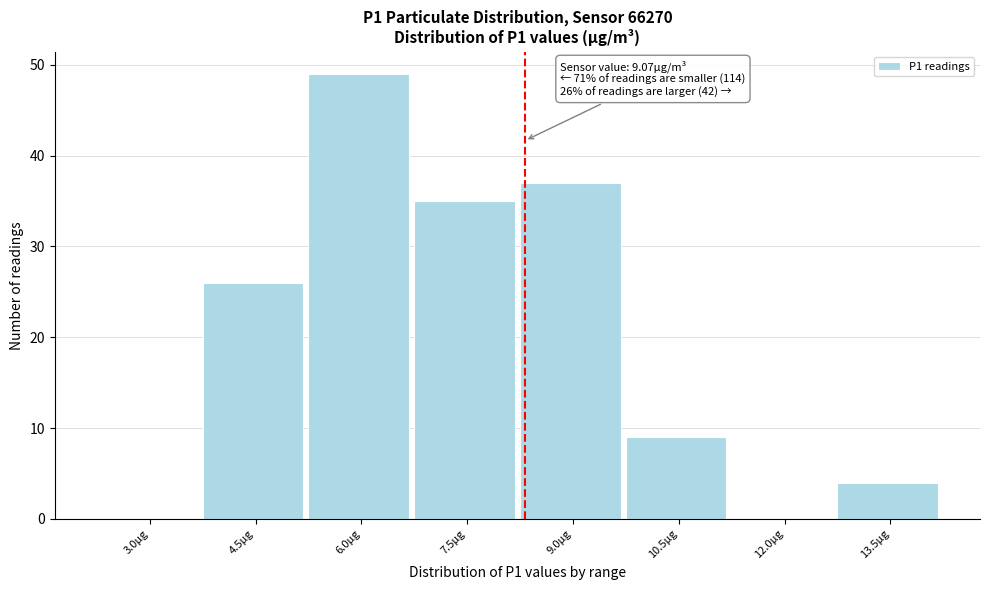

Reading left to right, list all the values displayed in this chart.

3.0µg=0	4.5µg=26	6.0µg=49	7.5µg=35	9.0µg=37	10.5µg=9	12.0µg=0	13.5µg=4